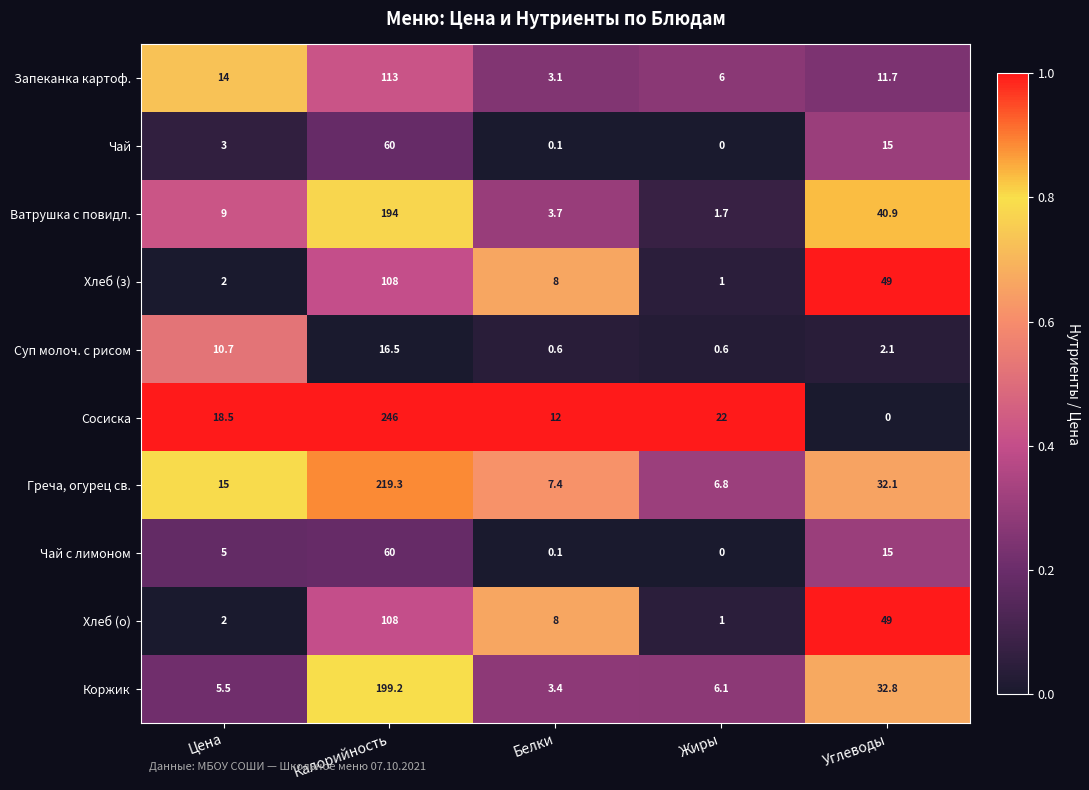

Which category has the highest value across all series?

Калорийность